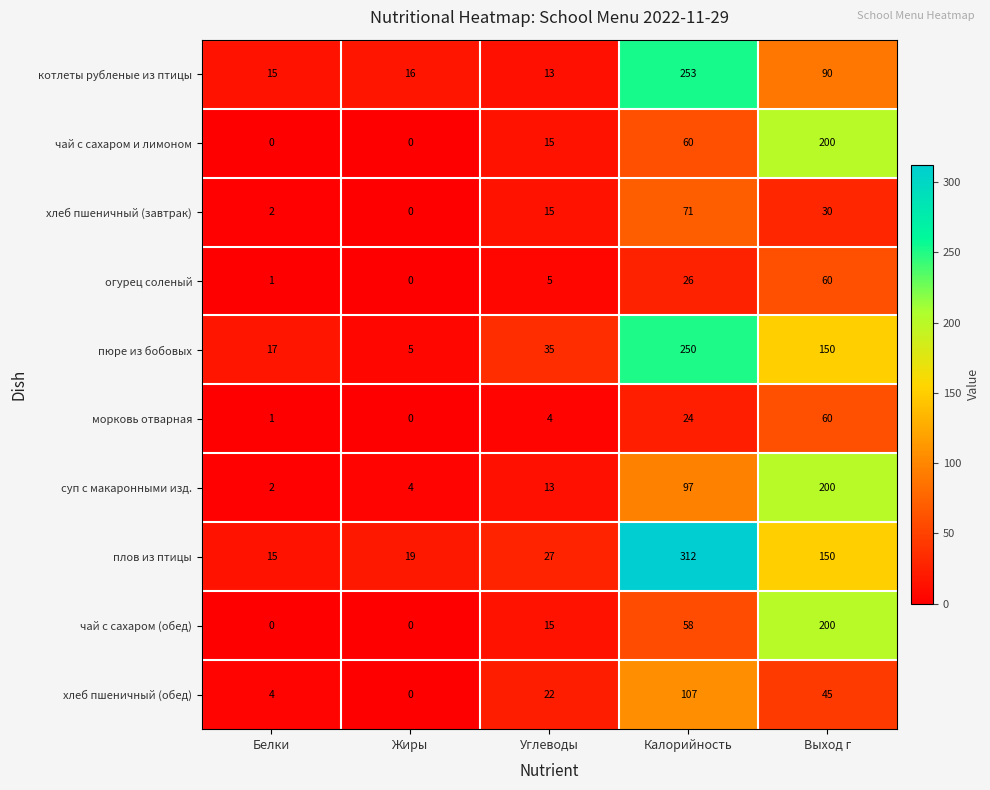

The хлеб пшеничный (завтрак) series shows 33 at Калорийность. True or false?

False